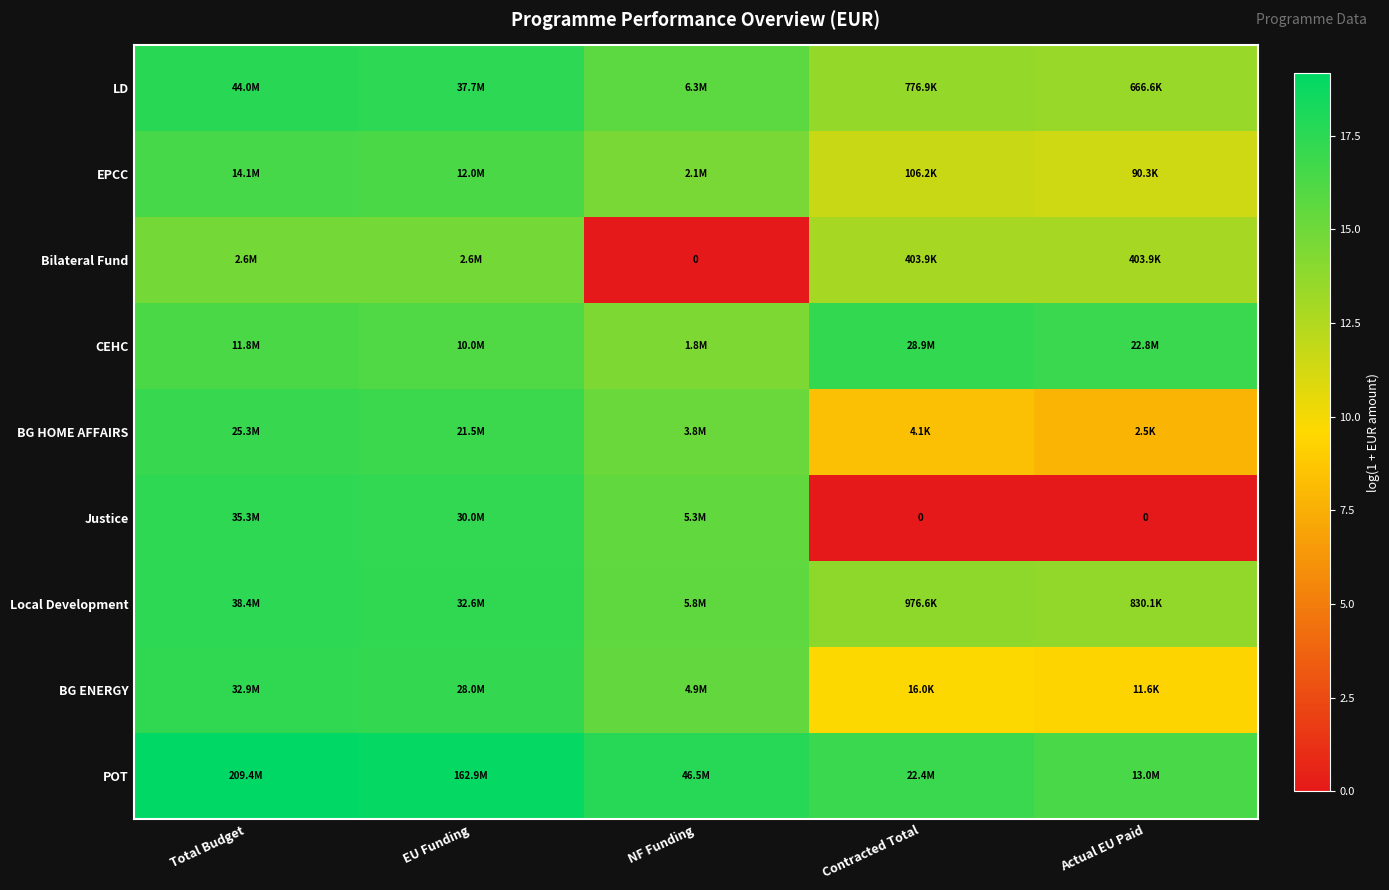

How many data points in BG ENERGY are less than 15?

2